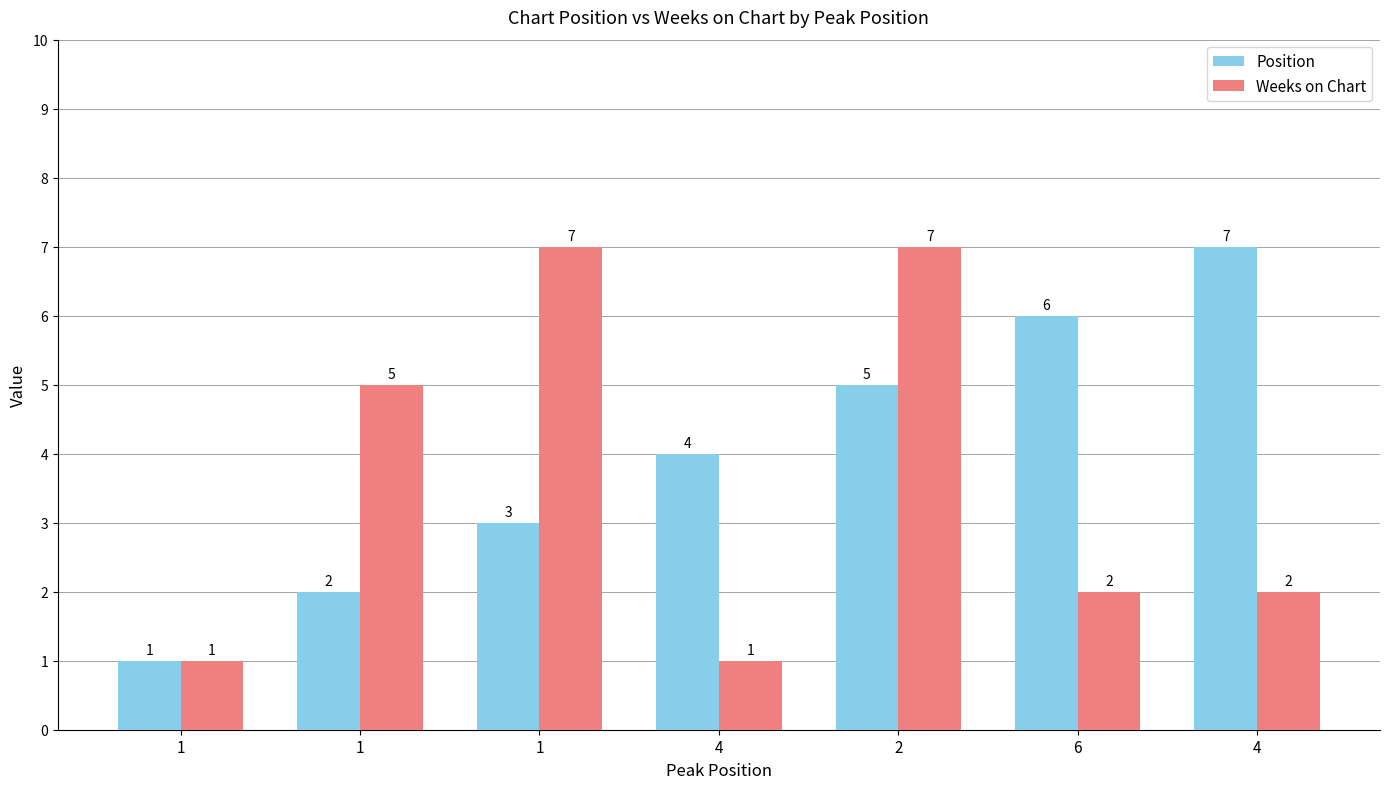

Reading left to right, transcribe all the data shown in this chart.

Position: 1	2	3	4	5	6	7
Weeks on Chart: 1	5	7	1	7	2	2